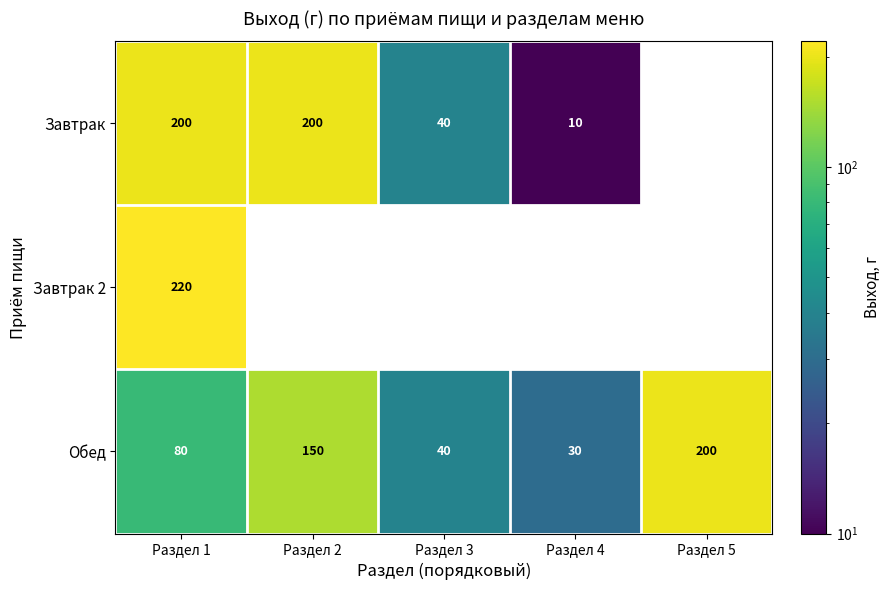

Count the number of categories in the chart.

5